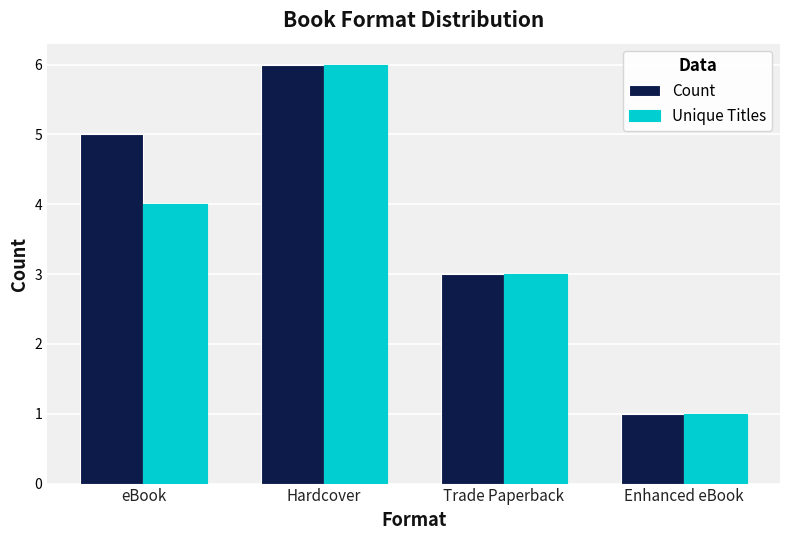

The Unique Titles series shows 1 at Hardcover. True or false?

False